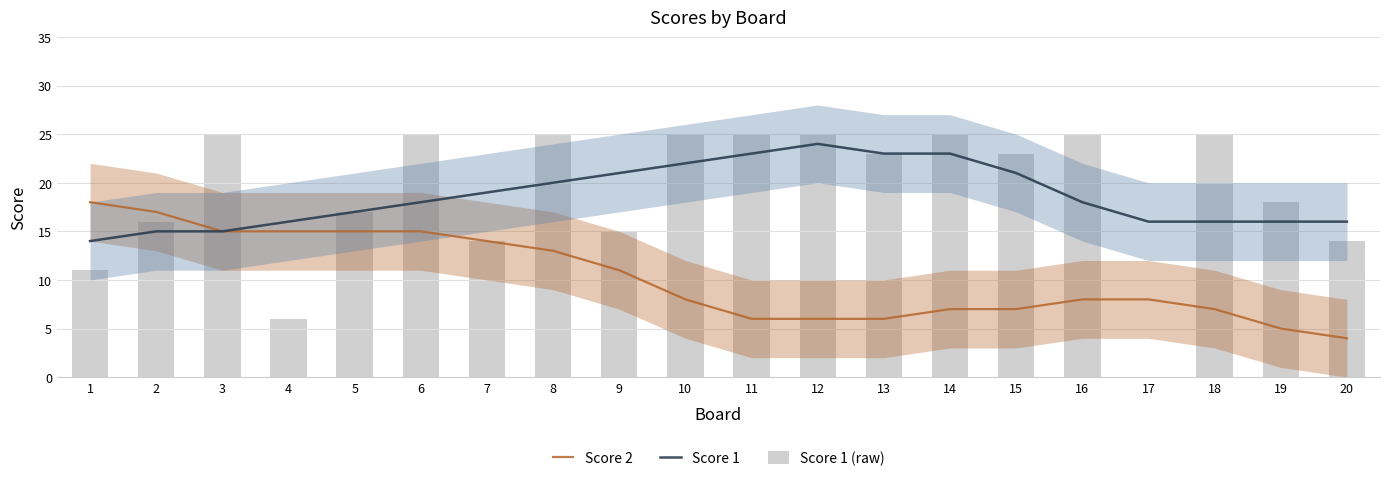

At which category is the sum across all series the highest?

6